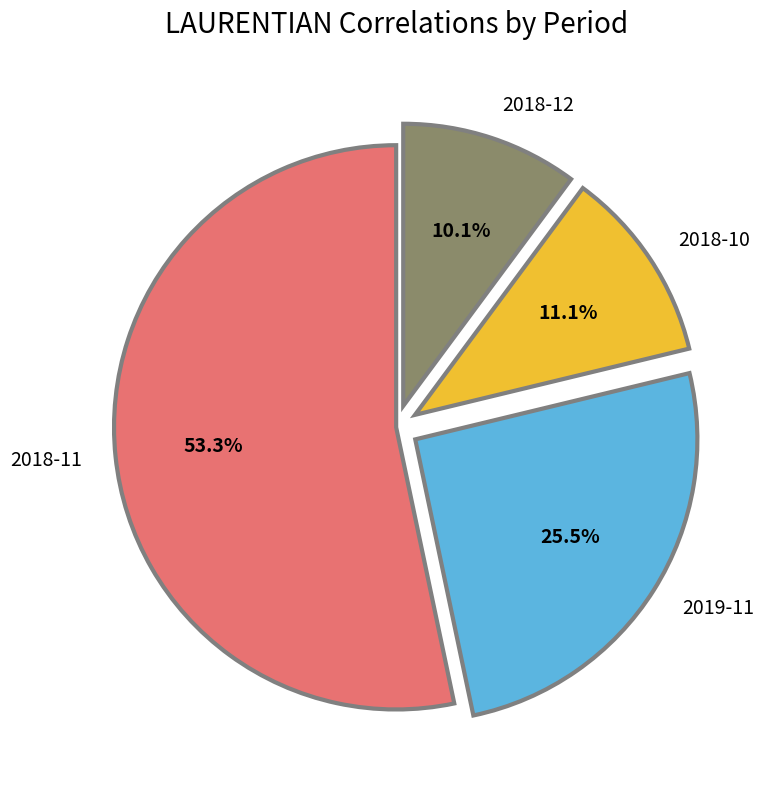

What is the total percentage of 2018-12 and 2019-11?

35.6%